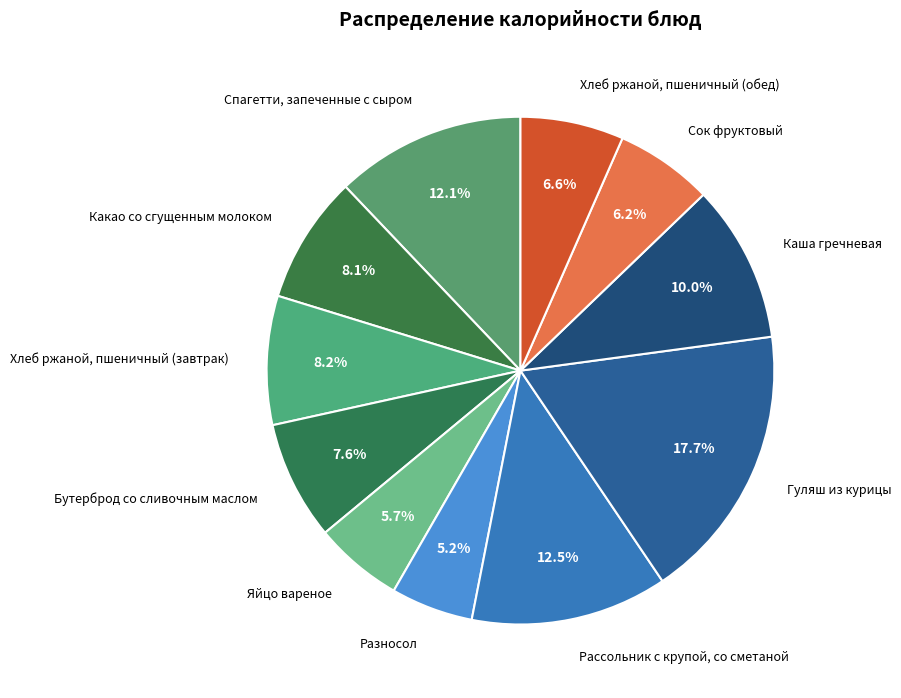

How many segments does this pie chart have?

11